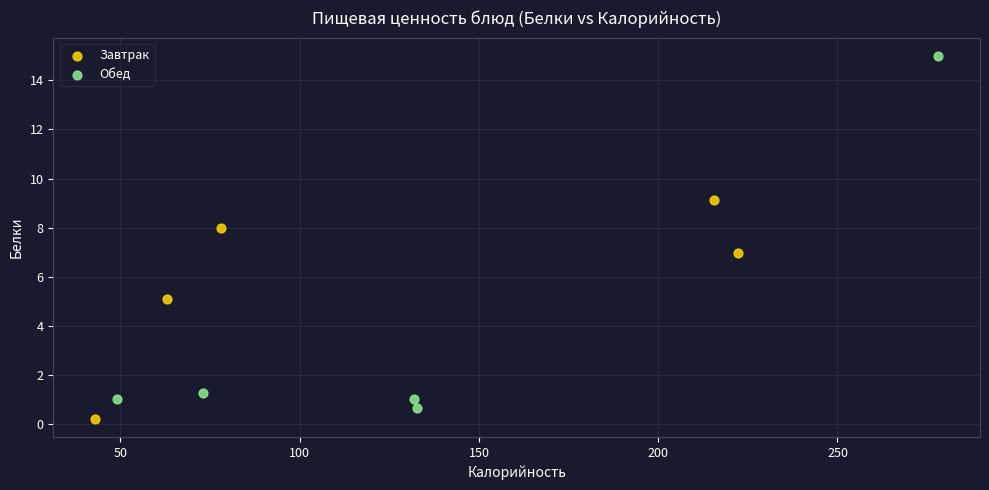

Which series has the widest spread of Y values?

Обед